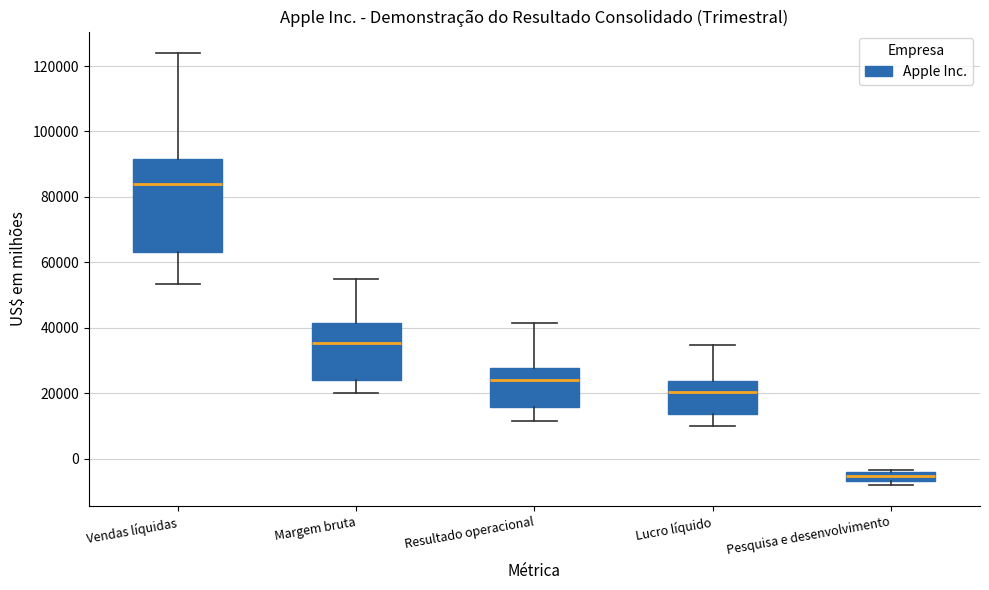

Where does the median line of the box for Margem bruta sit on the y-axis? The values are not printed on the chart, so give them approximately, as read against the axis.

36000